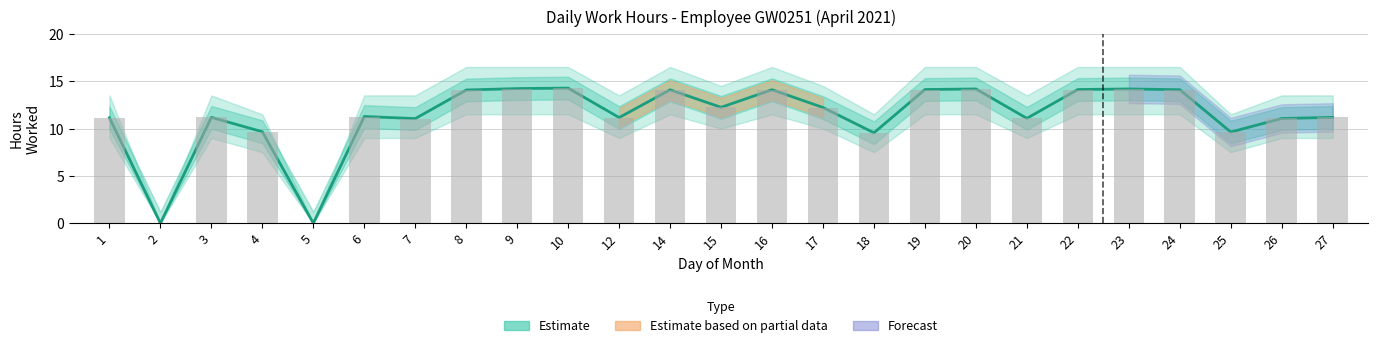

List the labels in order of value, smallest first.

2, 5, 18, 25, 4, 7, 26, 21, 1, 12, 3, 27, 6, 17, 15, 8, 14, 16, 24, 19, 22, 20, 23, 9, 10